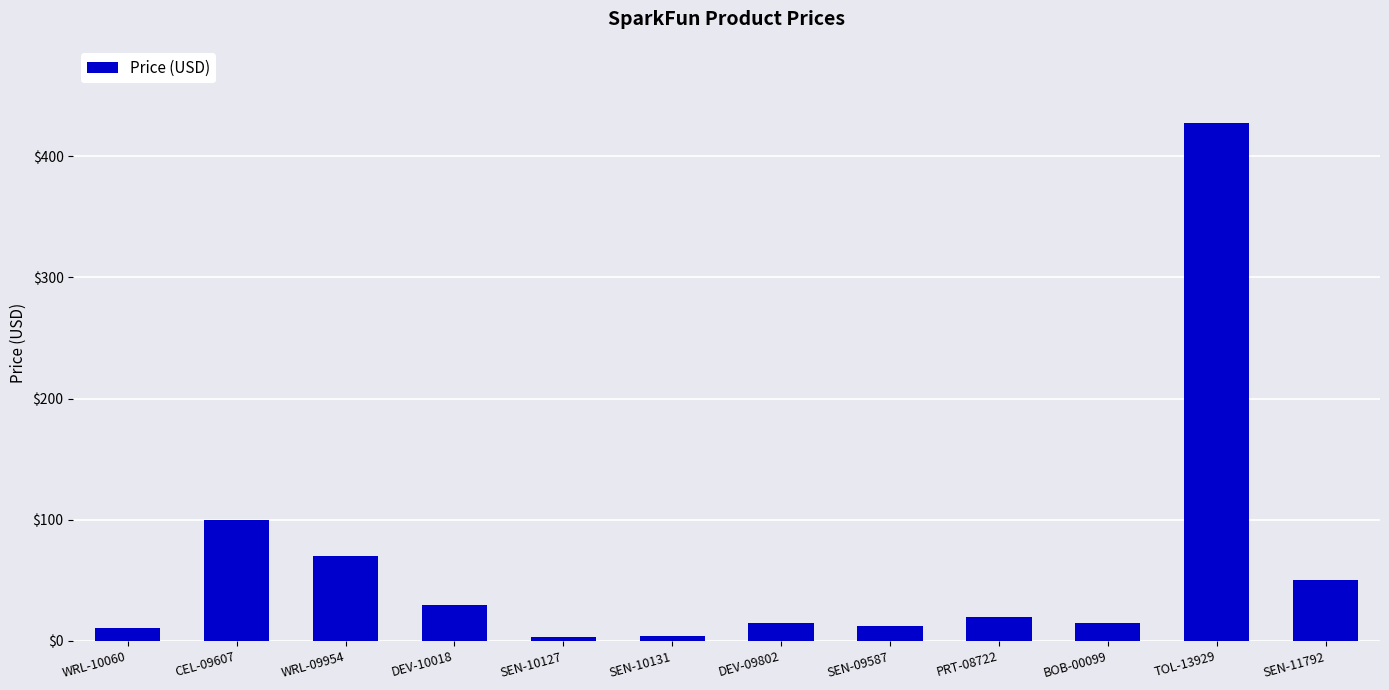

At which category does the chart reach its peak across all series?

TOL-13929